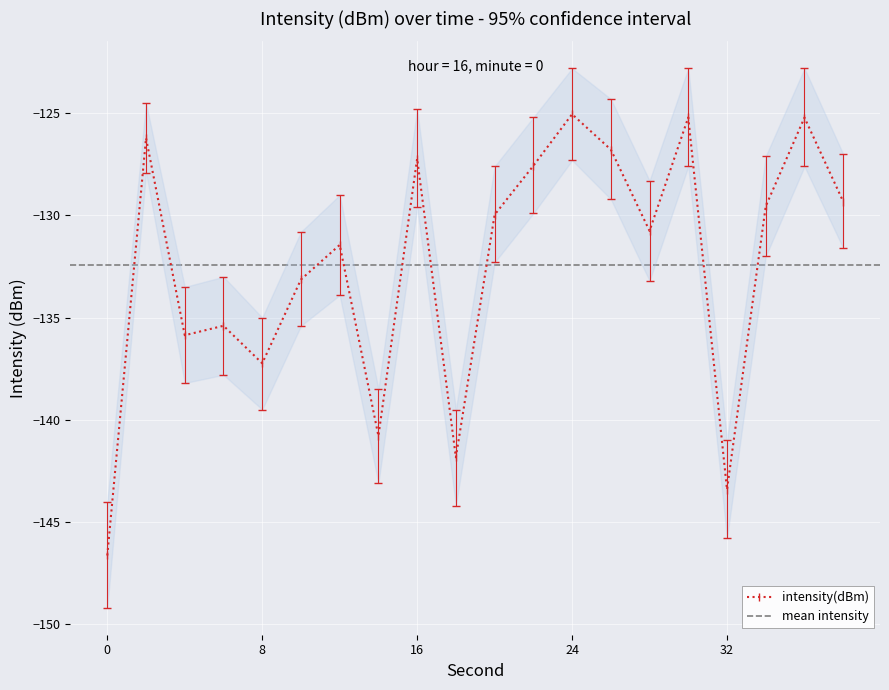

List the labels in order of intensity_lower value, smallest first.

0, 32, 18, 14, 8, 4, 6, 10, 12, 28, 20, 34, 38, 22, 16, 26, 2, 30, 36, 24